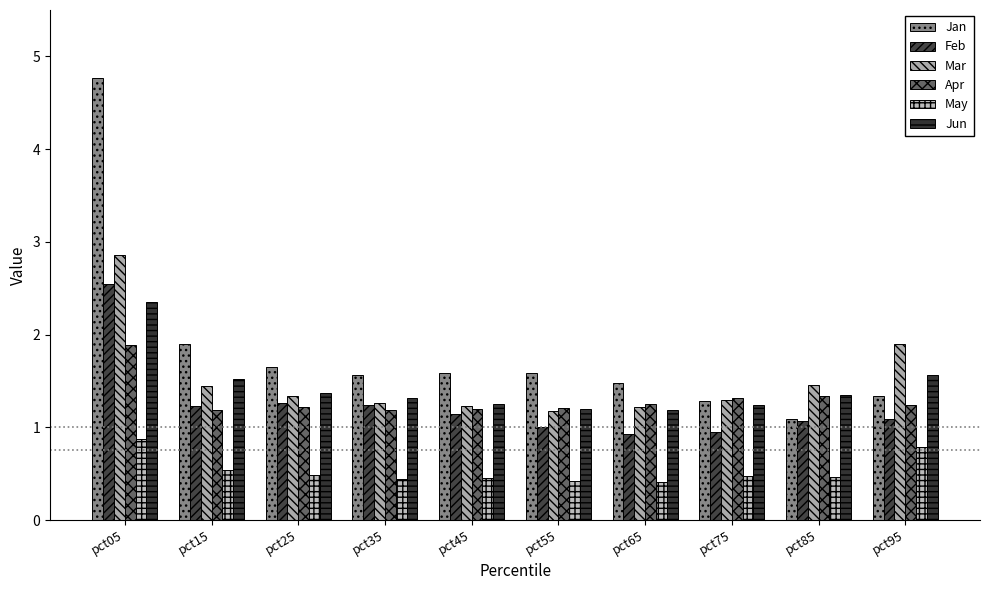

What is the minimum value for Mar?

1.2